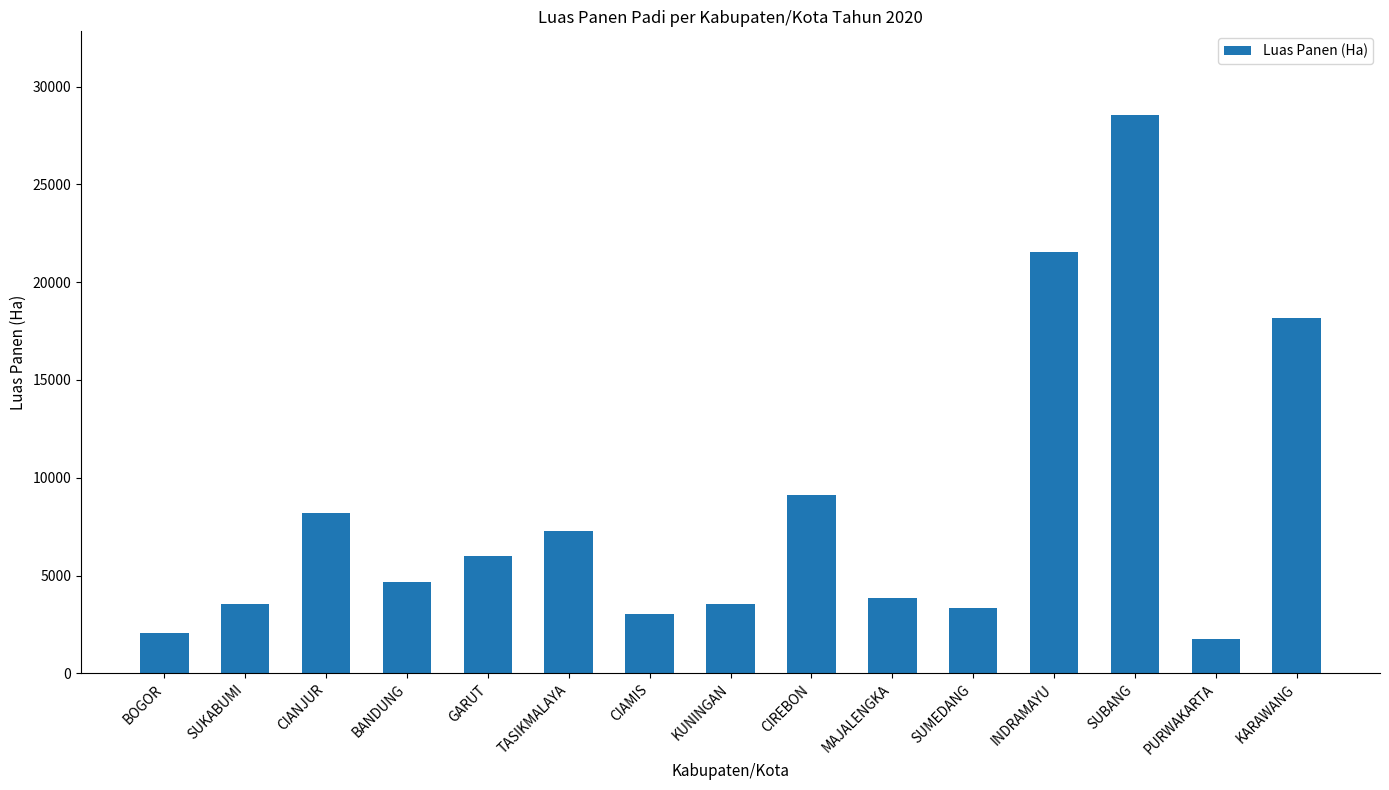

Read the value at INDRAMAYU.

21557.5